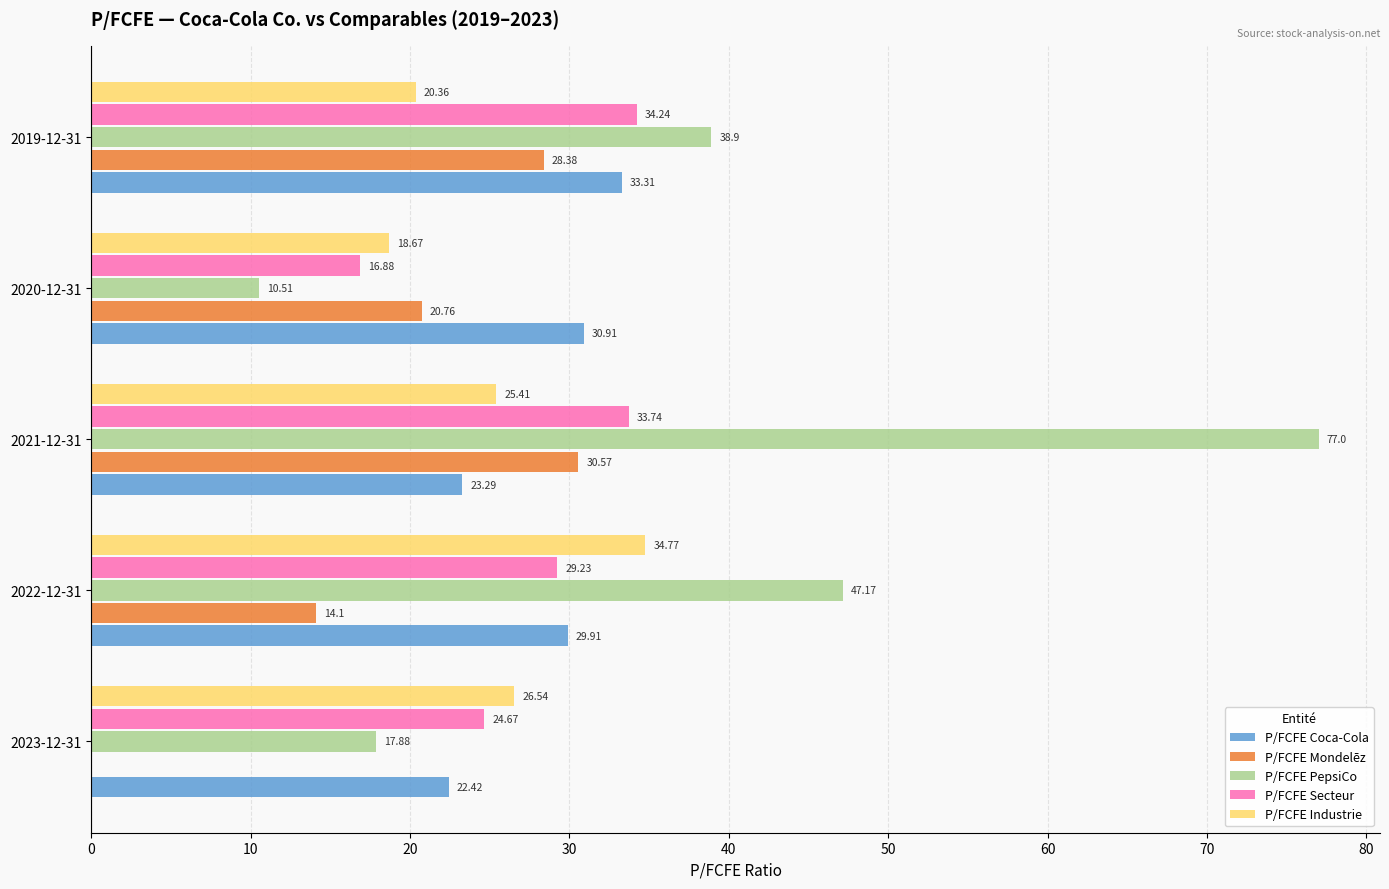

Where is P/FCFE PepsiCo nearest to the value 43?

2019-12-31